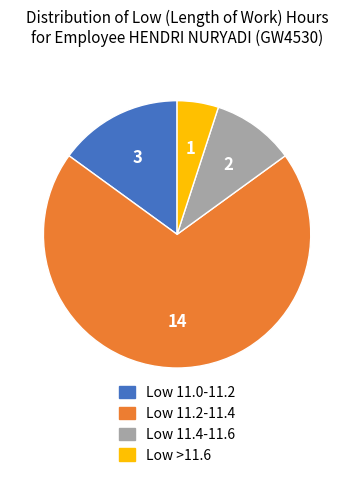

Is there any slice that represents more than half of the pie?

Yes